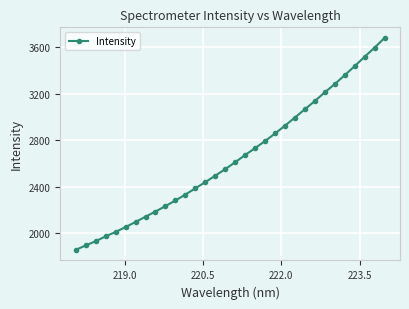

What is the average value?

2650.0